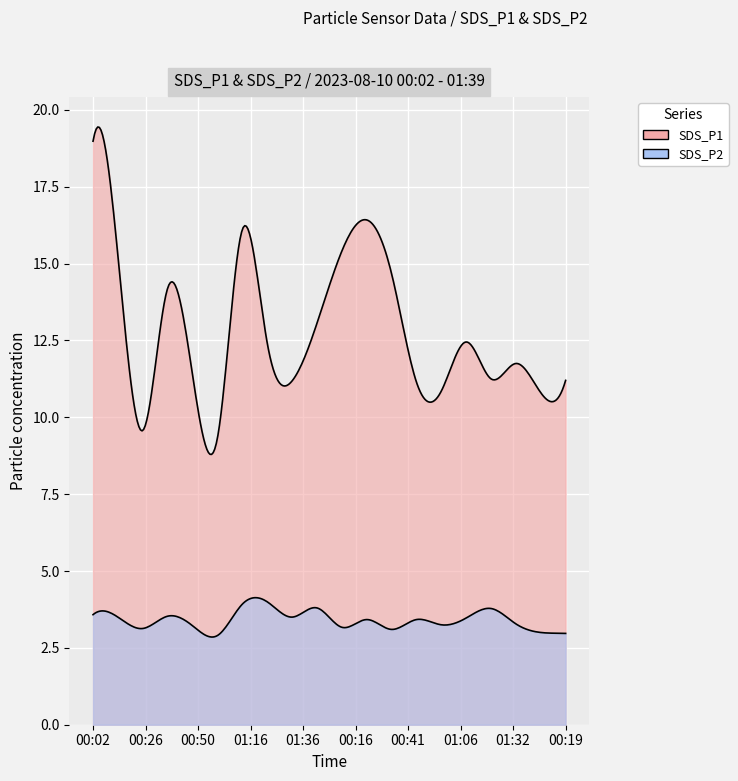

In SDS_P1, how many points are lower than both neighbors (excluding endpoints)?

6